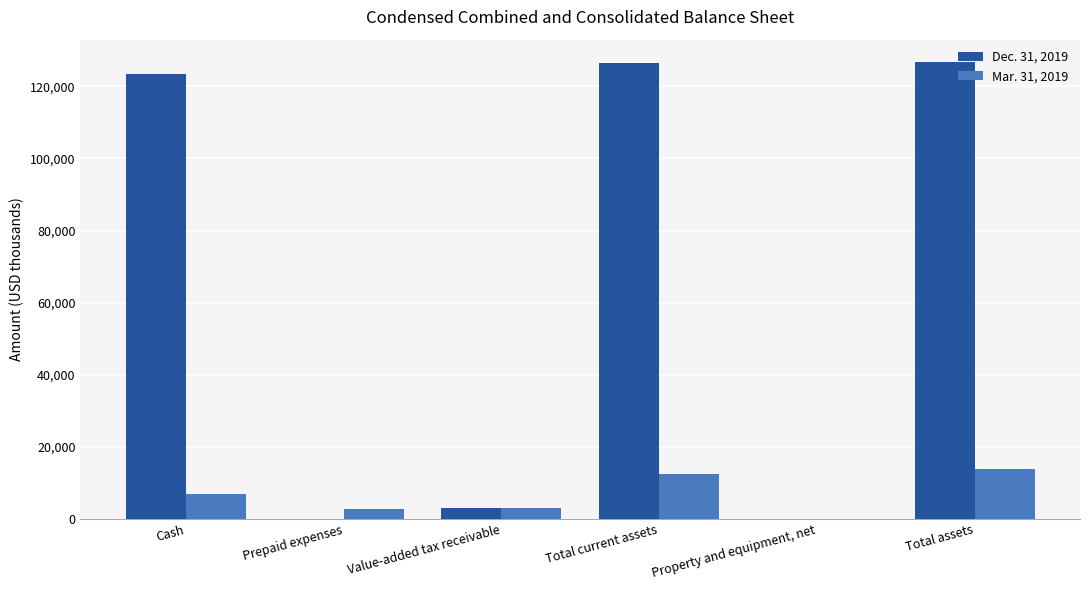

What is the spread (max minus min) of values at Property and equipment, net?

5